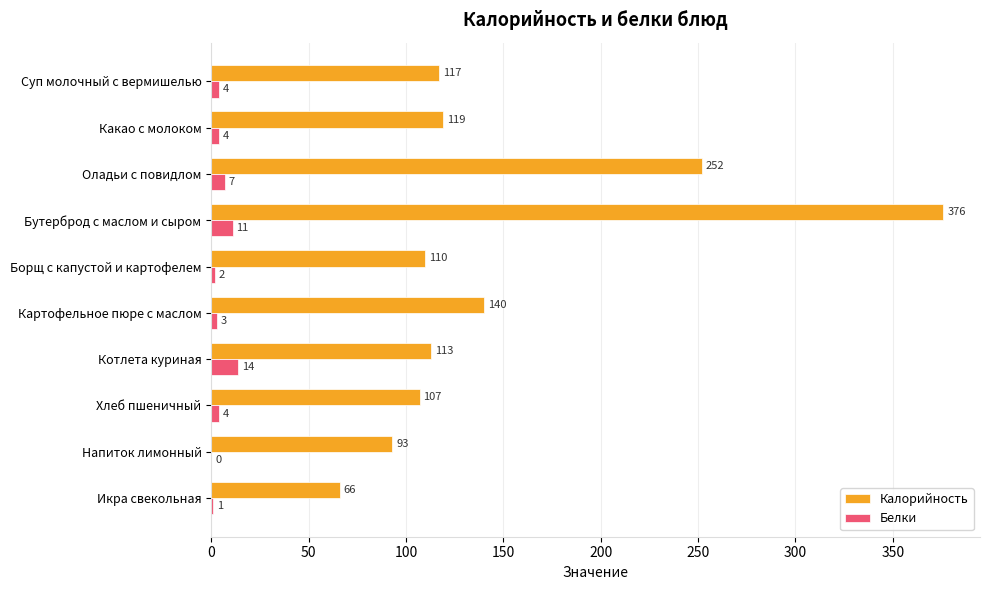

The Калорийность series shows 541 at Бутерброд с маслом и сыром. True or false?

False